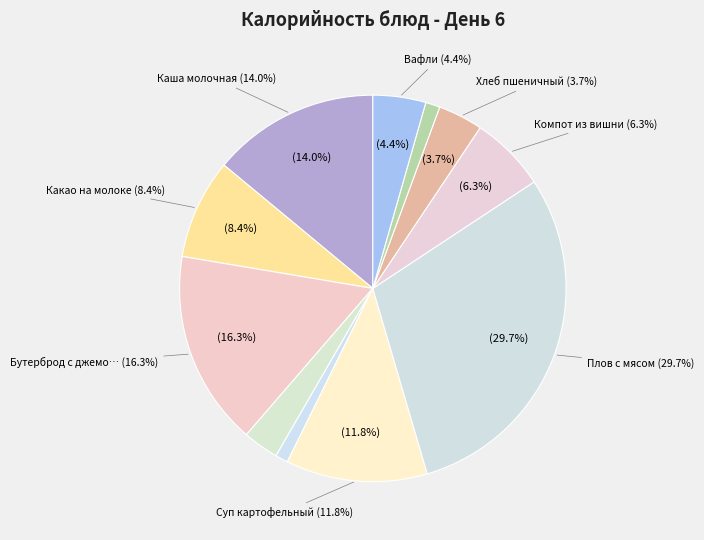

Which slice is the smallest?

Помидор свежий